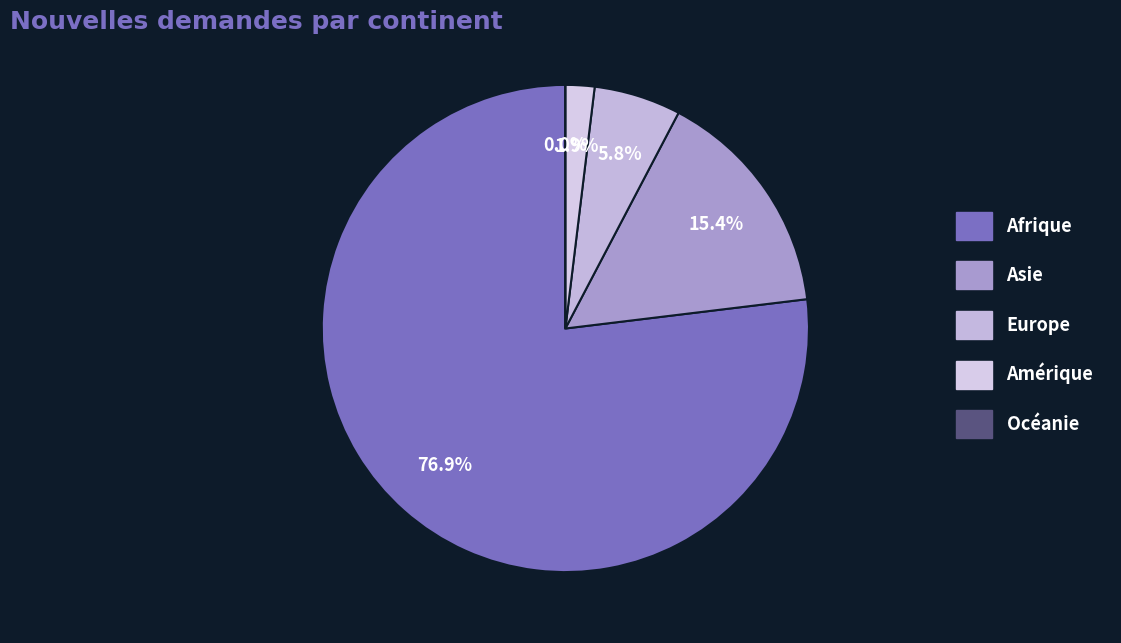

How many slices are in this pie chart?

5